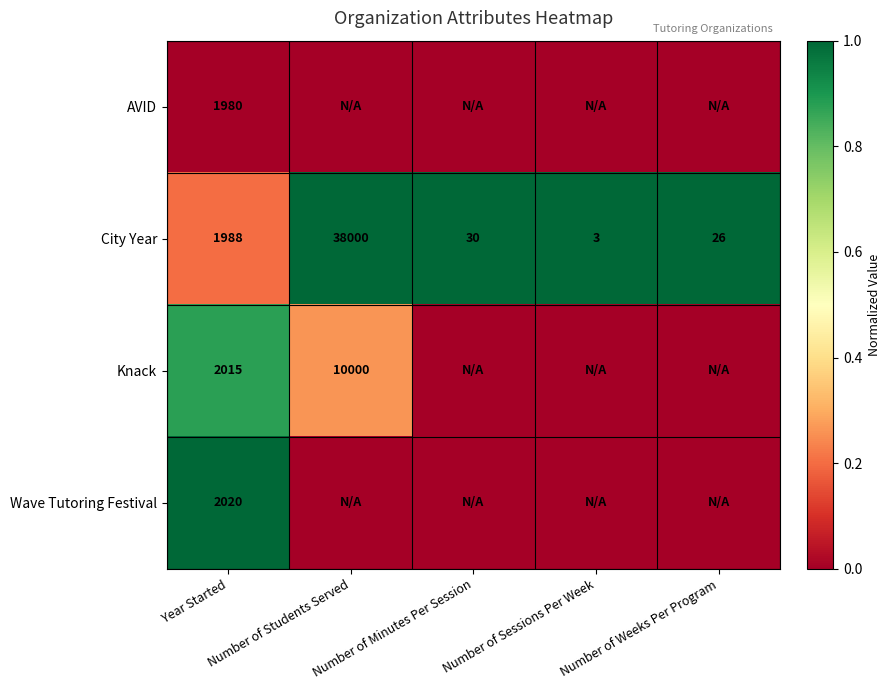

Rank the series at Year Started from lowest to highest value.

AVID, City Year, Knack, Wave Tutoring Festival